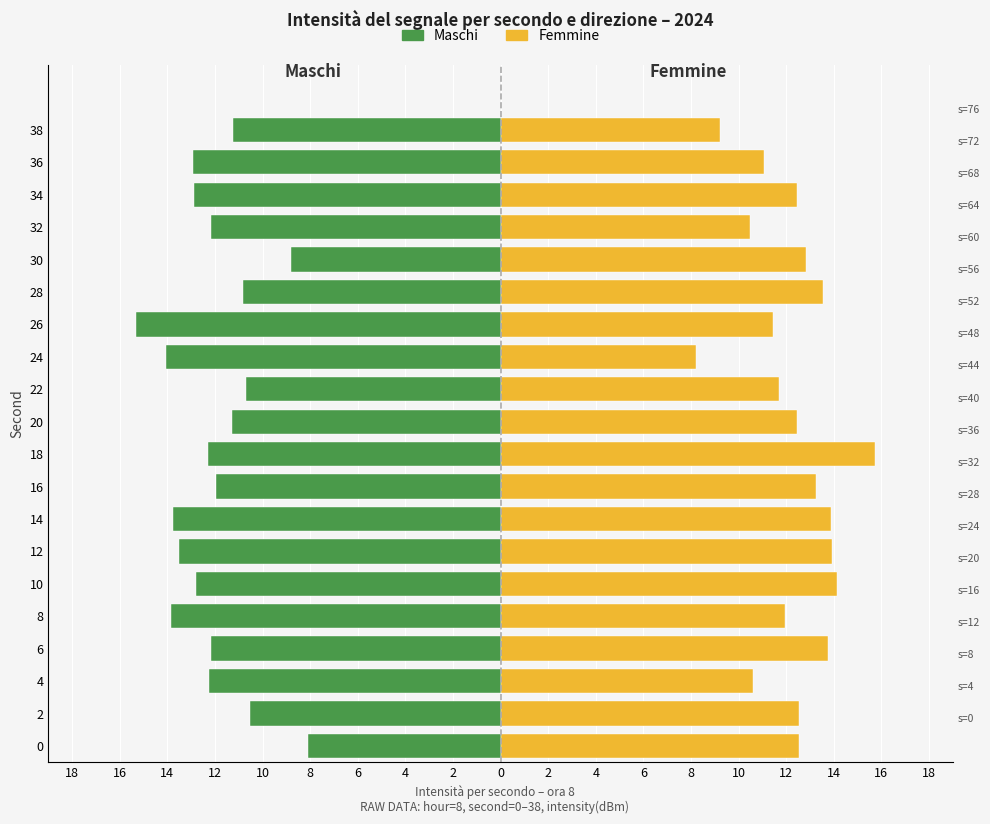

Does the chart contain any negative values?

Yes